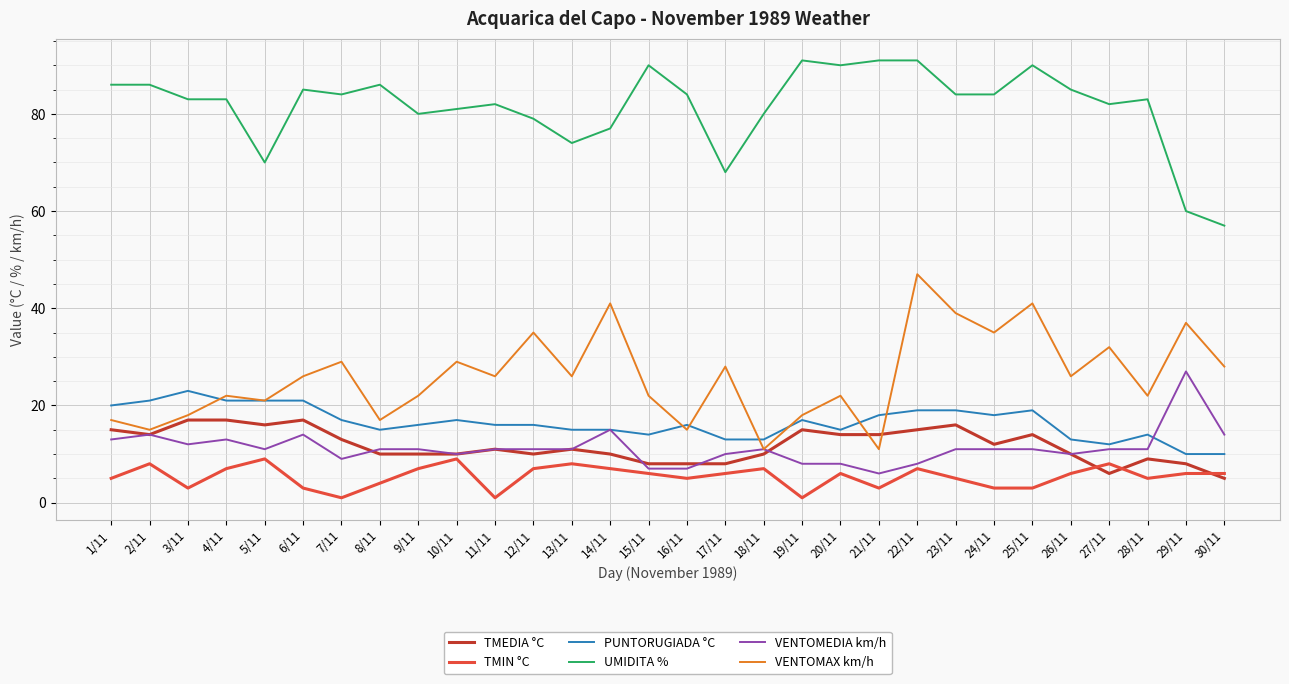

At which label does VENTOMEDIA km/h reach its minimum?

21/11